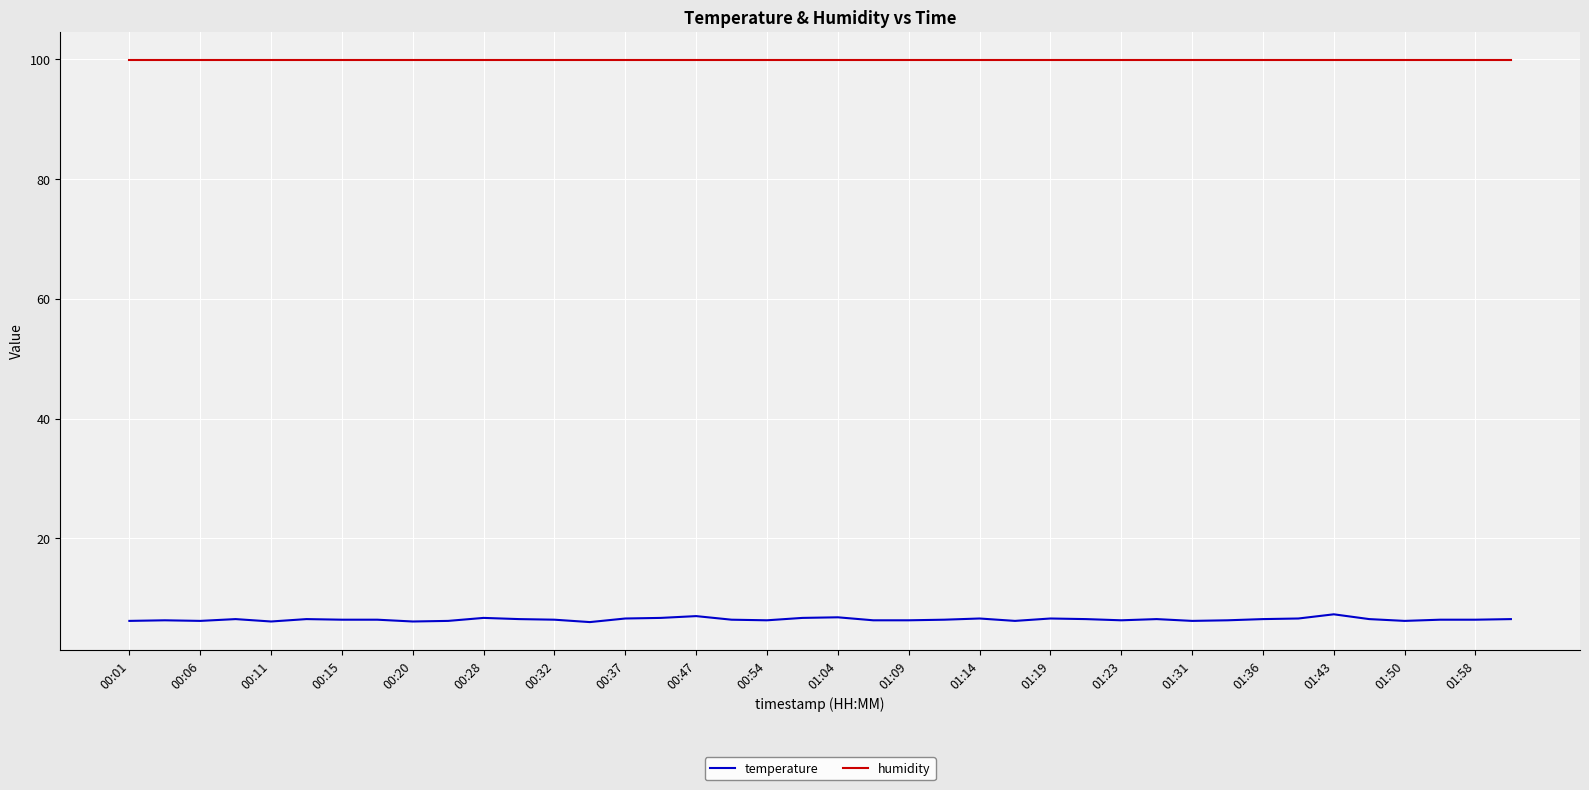

What are all the series names shown in the legend?

temperature, humidity